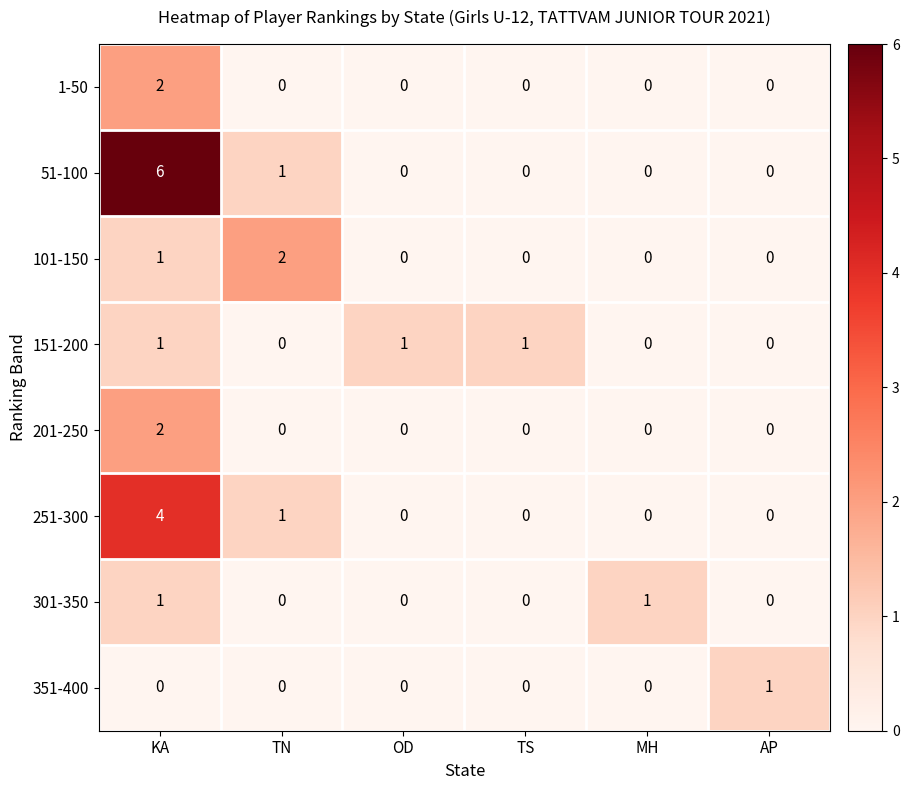

True or false: 1-50 has a value of 2 at KA.

True